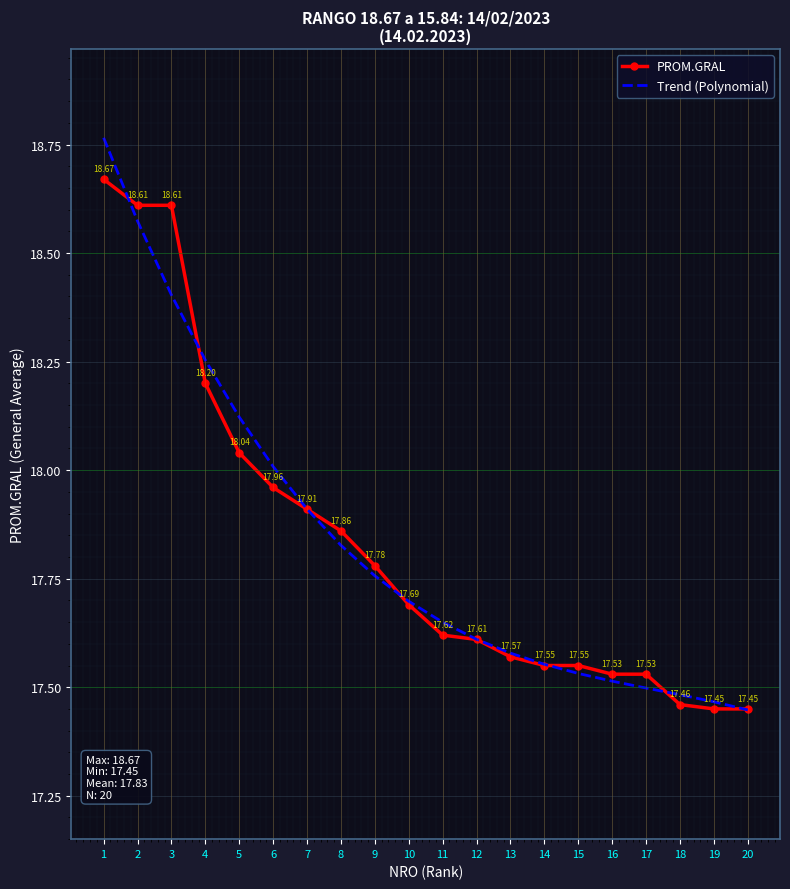

What is the approximate value of PROM.GRAL at 14?

17.6